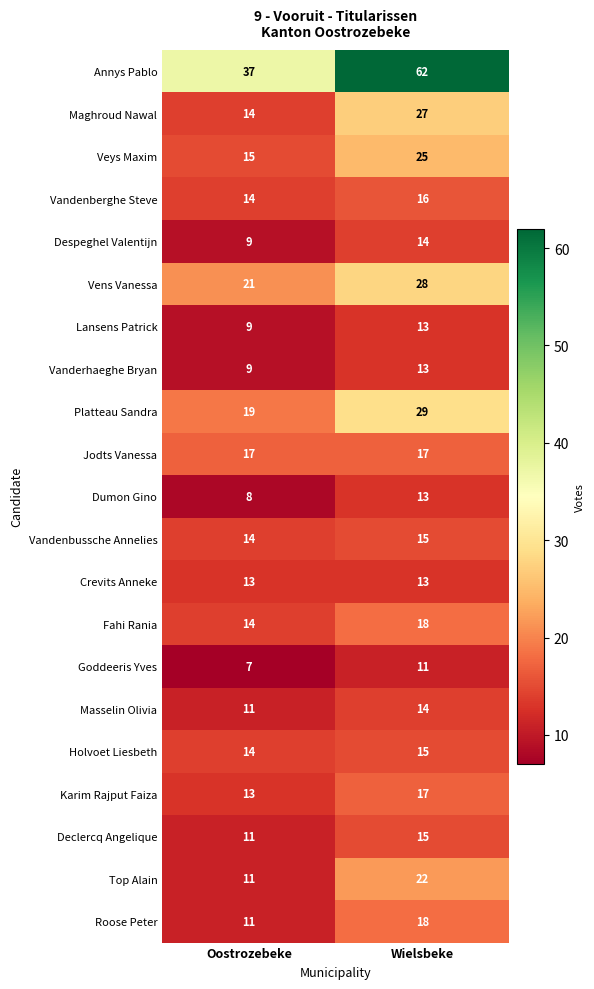

At which label is Platteau Sandra closest to 24?

Oostrozebeke